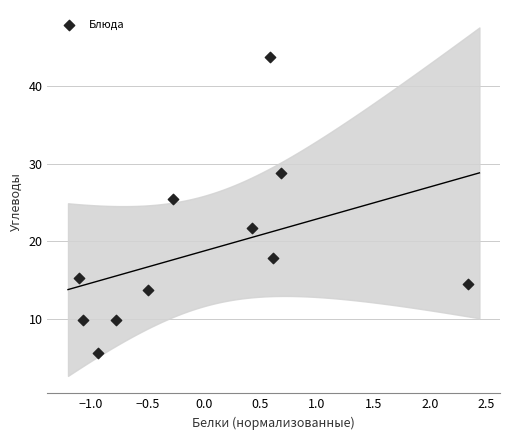

What is the range of Y values (max minus min)?

38.1